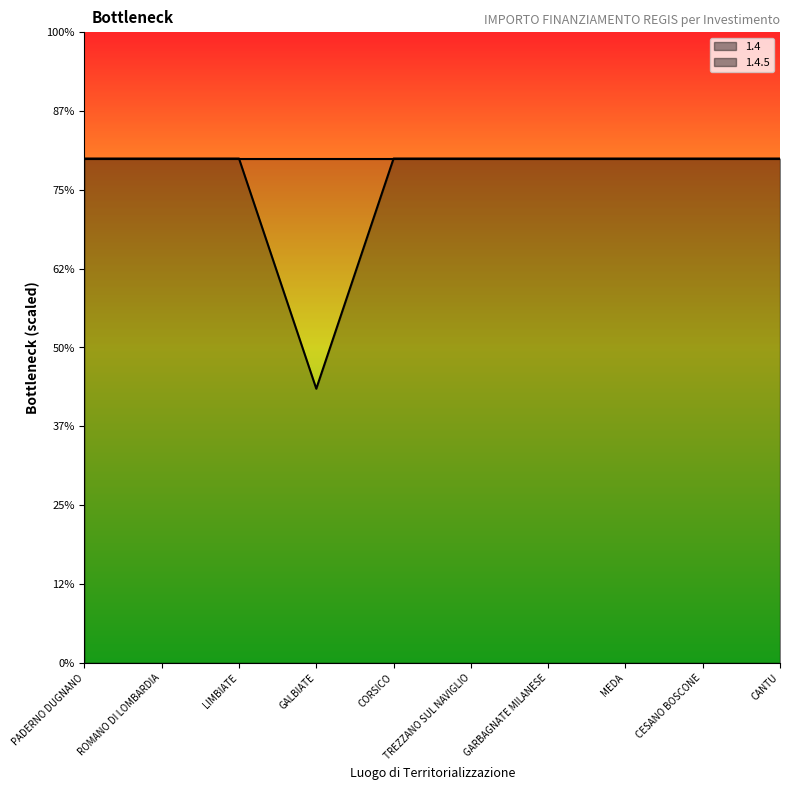

List the labels in order of value, smallest first.

GALBIATE, PADERNO DUGNANO, ROMANO DI LOMBARDIA, LIMBIATE, CORSICO, TREZZANO SUL NAVIGLIO, GARBAGNATE MILANESE, MEDA, CESANO BOSCONE, CANTU